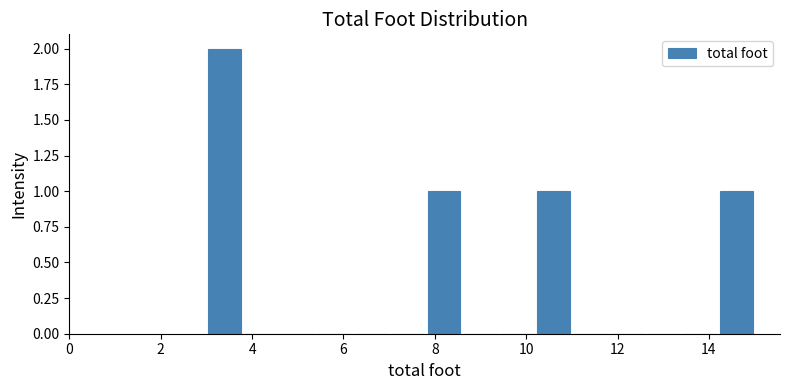

Reading left to right, transcribe this chart: for each bar, give the range it covers on the x-axis and its height. The values are not printed on the chart, so give them approximately, as read against the axis.

3.0 to 3.8: 2
3.8 to 4.6: 0
4.6 to 5.4: 0
5.4 to 6.2: 0
6.2 to 7.0: 0
7.0 to 7.8: 0
7.8 to 8.6: 1
8.6 to 9.4: 0
9.4 to 10.2: 0
10.2 to 11.0: 1
11.0 to 11.8: 0
11.8 to 12.6: 0
12.6 to 13.4: 0
13.4 to 14.2: 0
14.2 to 15.0: 1